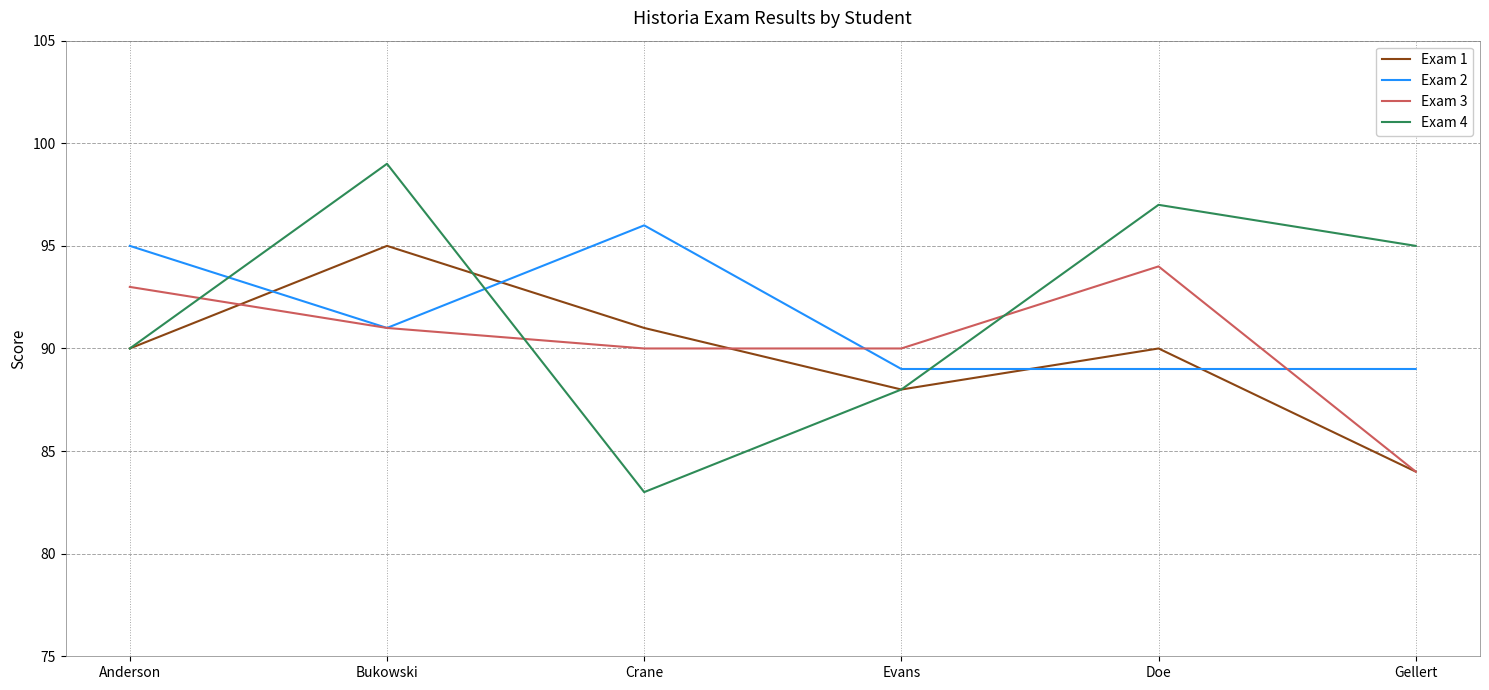

True or false: Exam 4 has more than 0 interior local peaks.

True